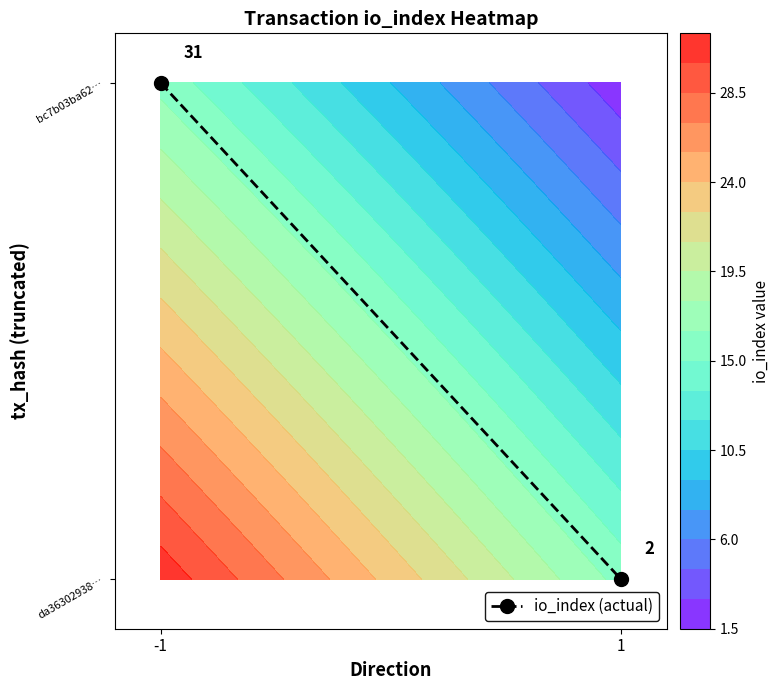

True or false: the data shows -1 at 1.

False